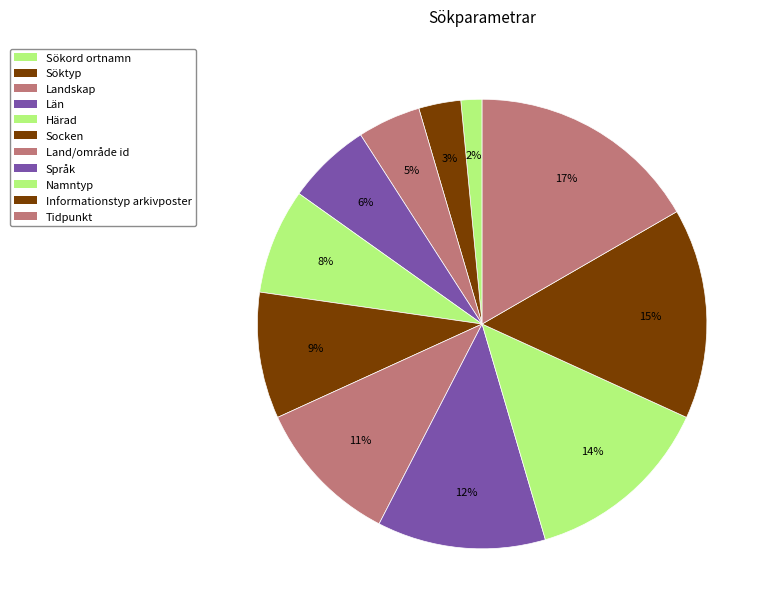

Is Land/område id the majority of the pie?

No